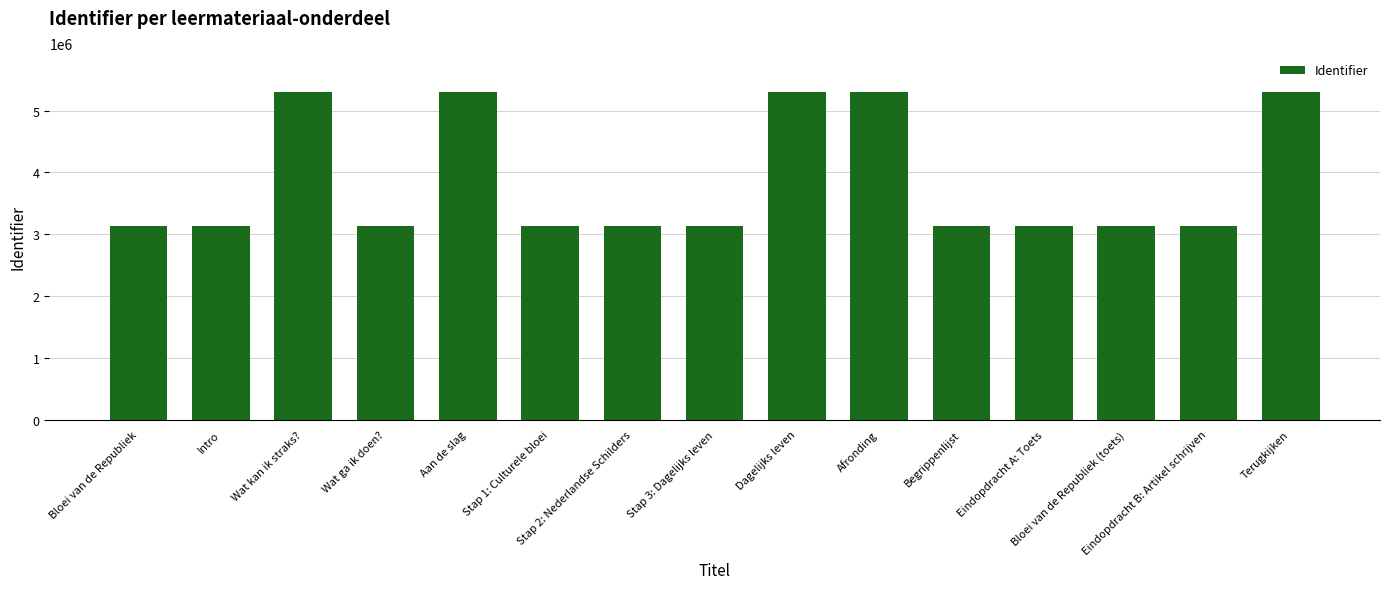

Does the chart contain any negative values?

No